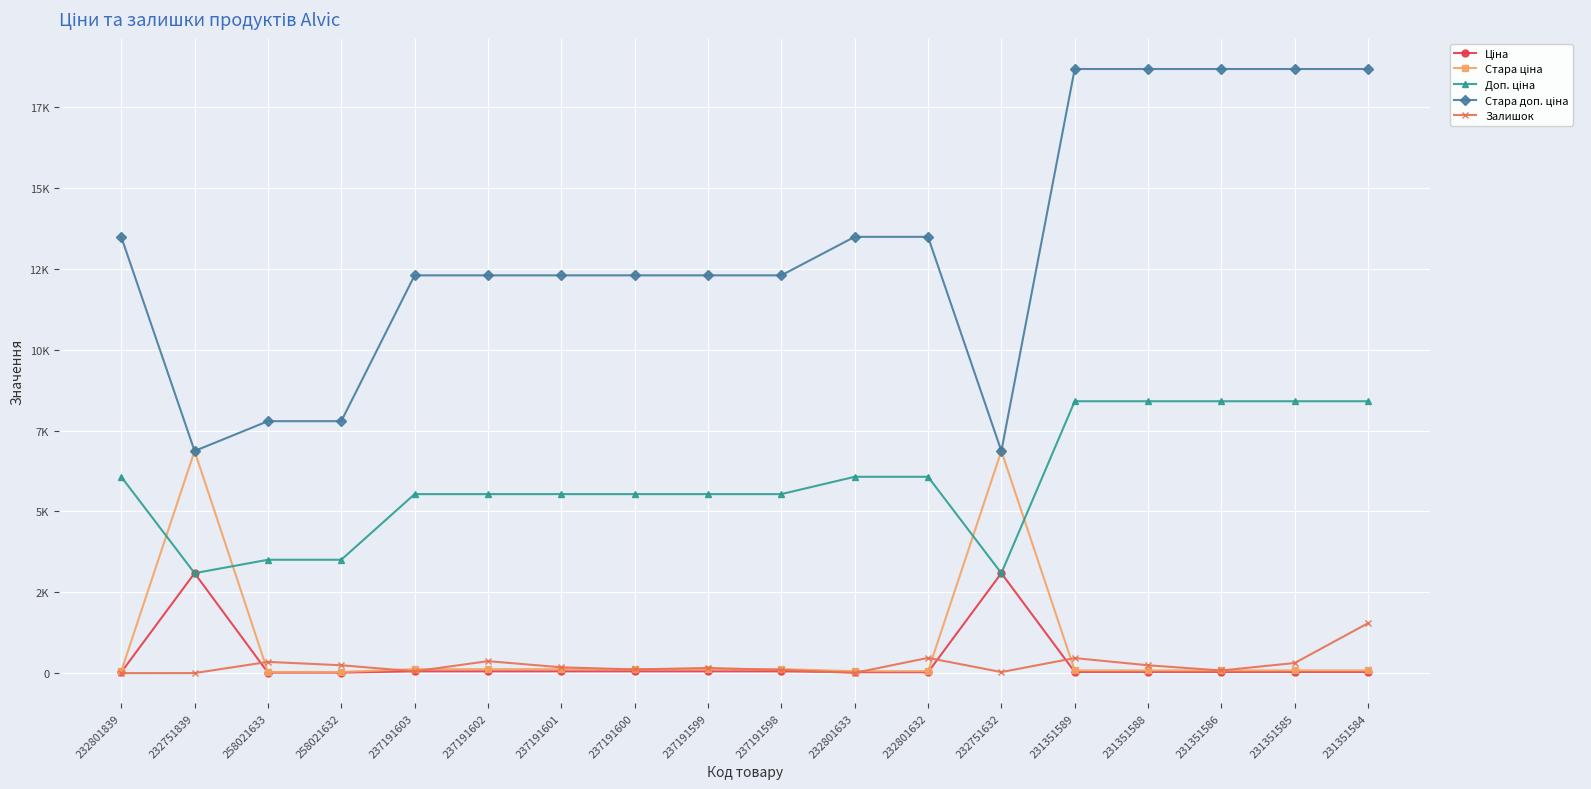

What is the difference between the second highest and minimum values in the Доп. ціна series?

5317.0